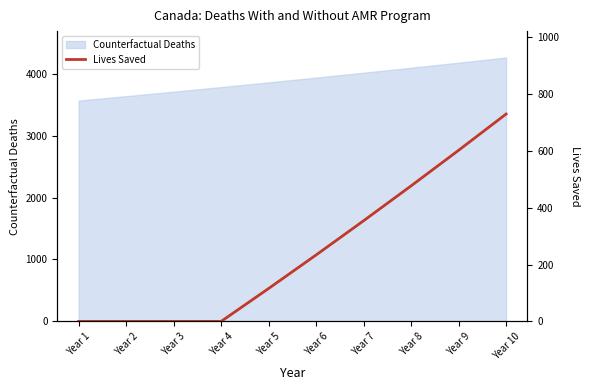

What is the minimum value for Counterfactual Deaths?

3565.0